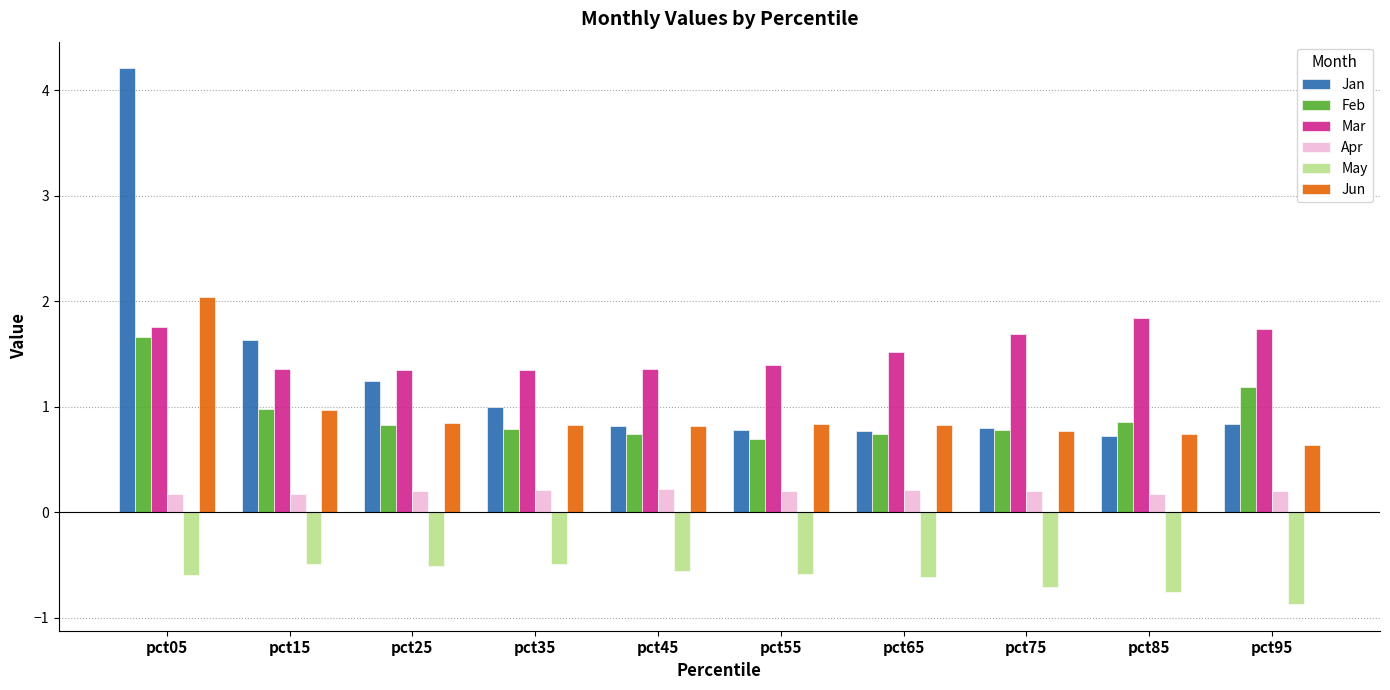

What is the difference between the maximum and minimum values in the Jun series?

1.4